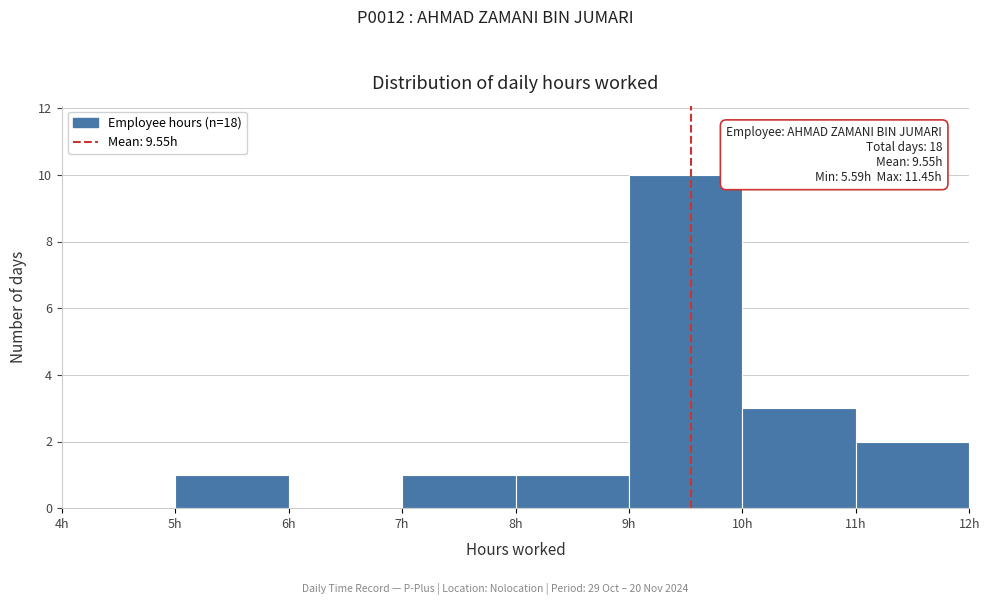

Which range on the x-axis has the tallest bar?

9 to 10